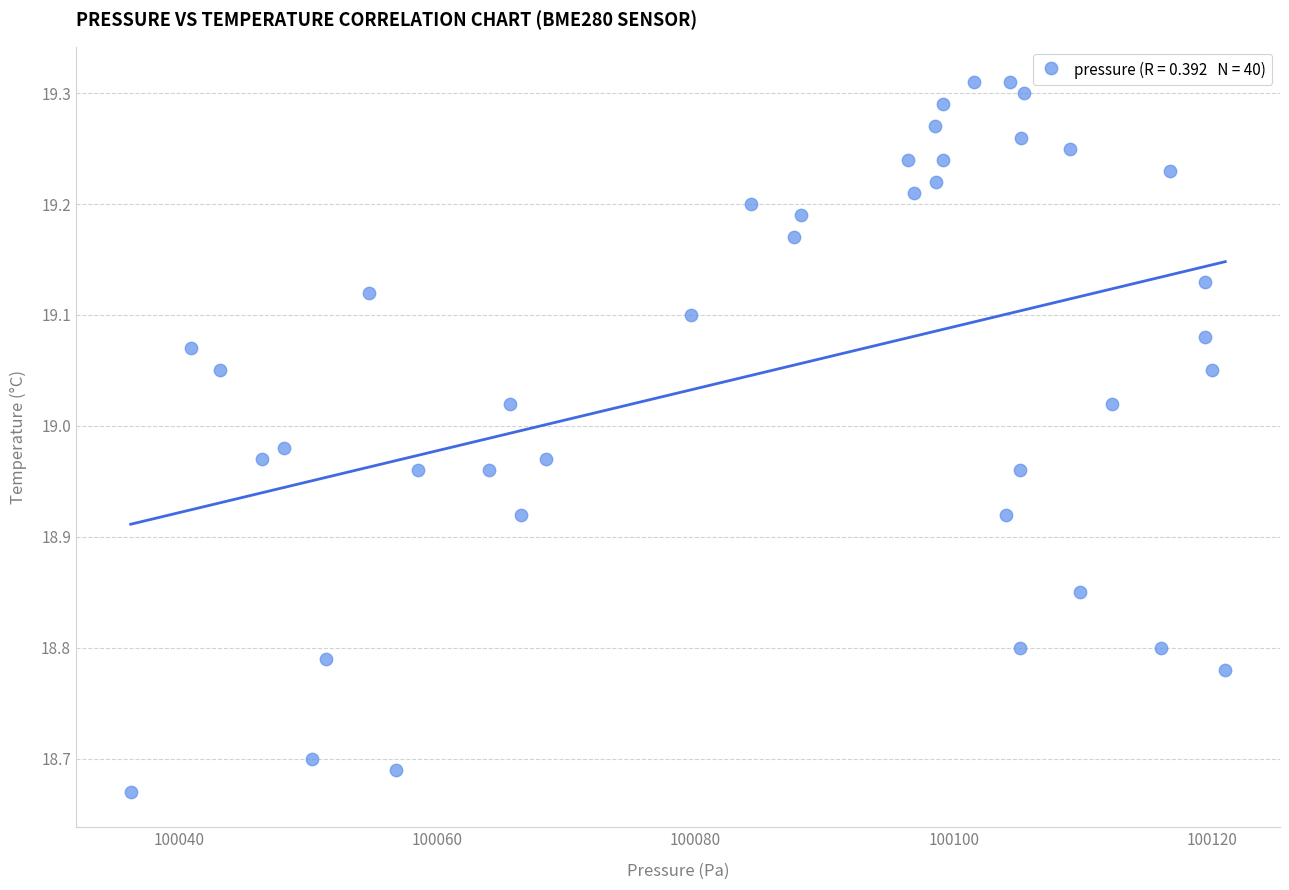

What is the range of X values (max minus min)?

84.7